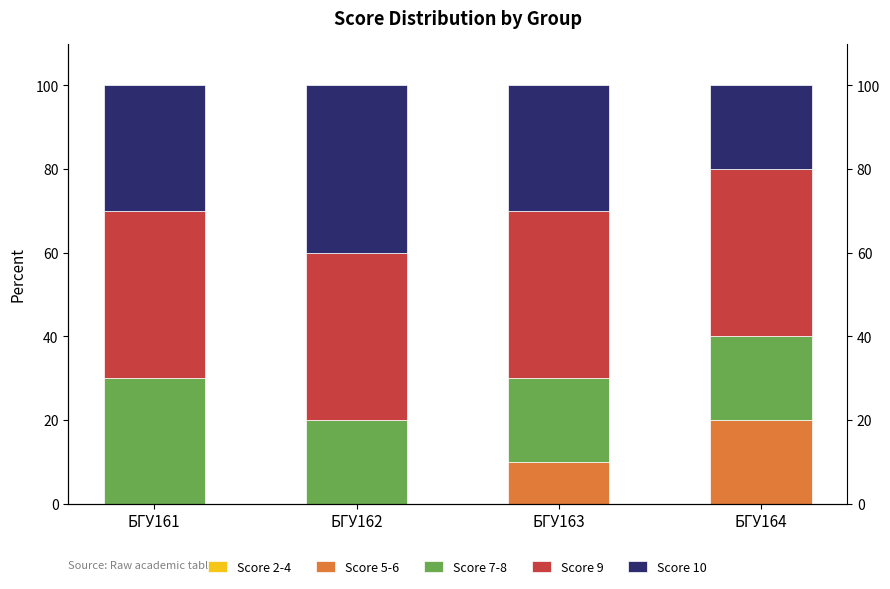

What are all the series names shown in the legend?

Score 2-4, Score 5-6, Score 7-8, Score 9, Score 10